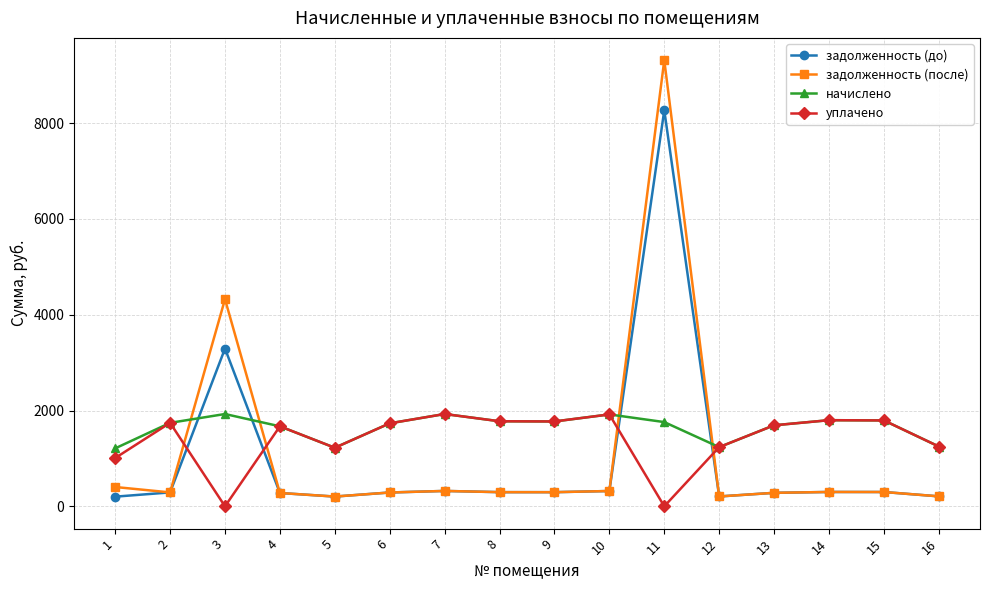

Where is the first local minimum for уплачено?

3